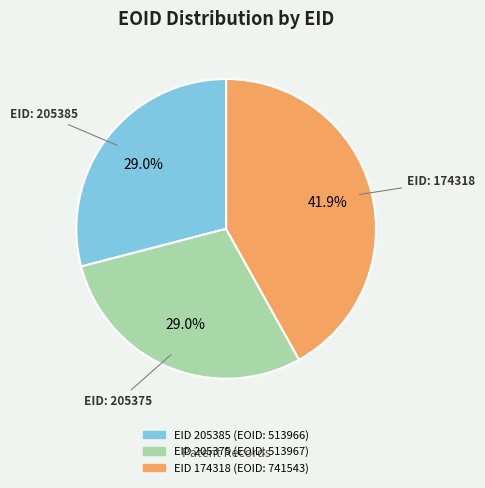

Does any single category account for the majority?

No